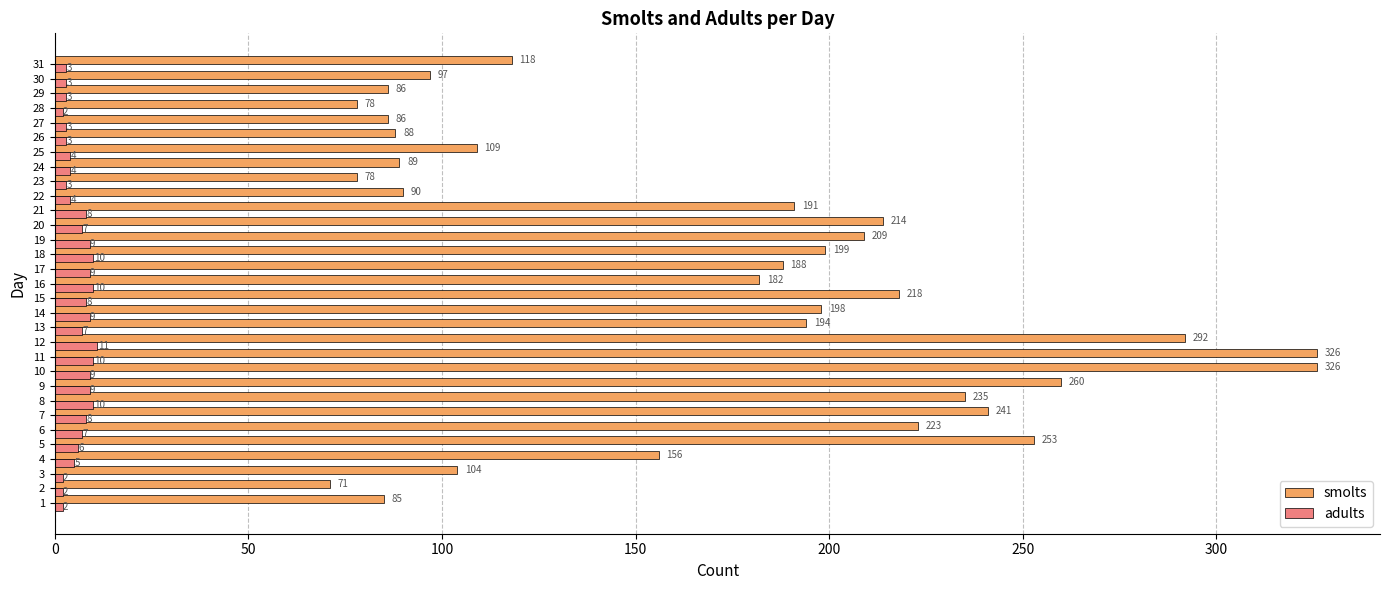

What is the maximum value shown in the chart?

326